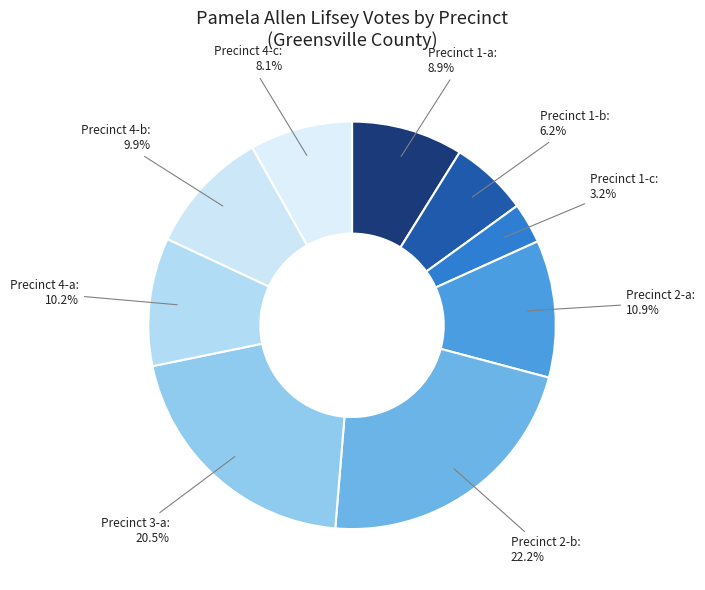

Which slice is the largest?

Precinct 2-b